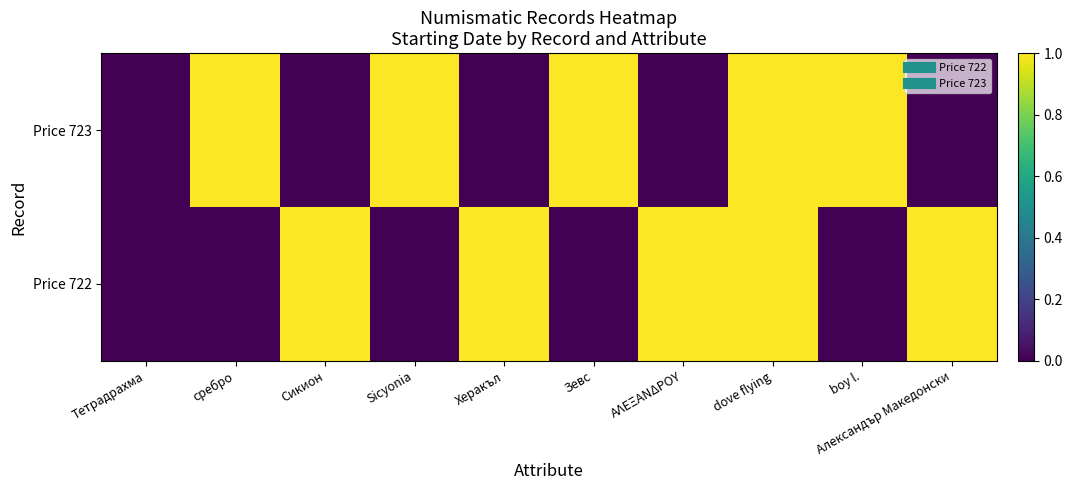

How many data points does each series have?

10